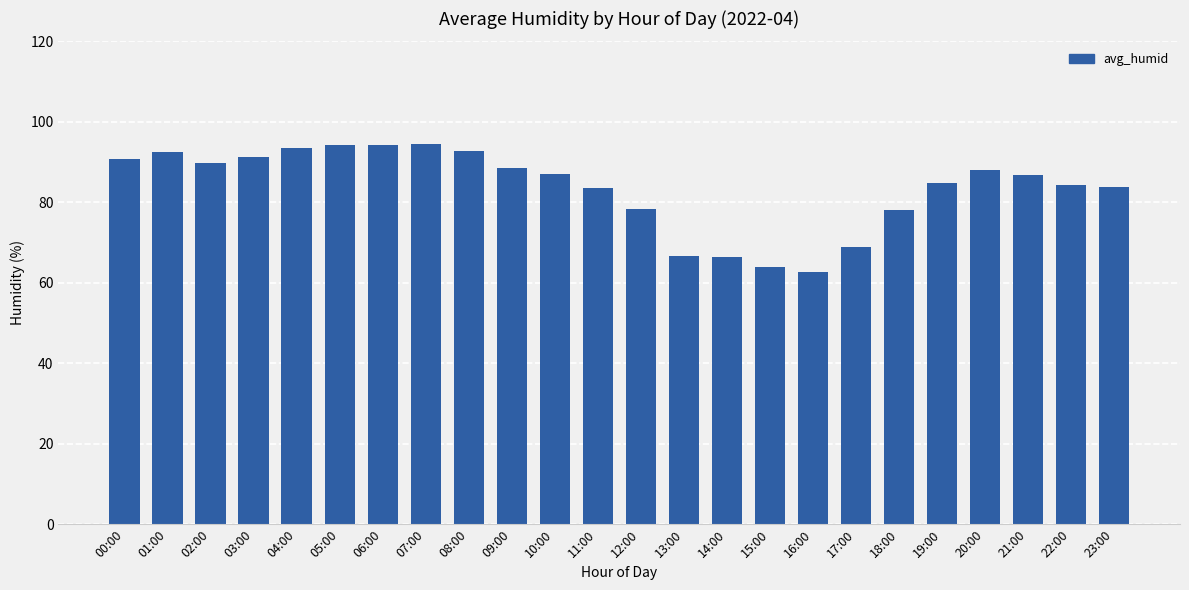

The value at 20:00 is 128.3. True or false?

False